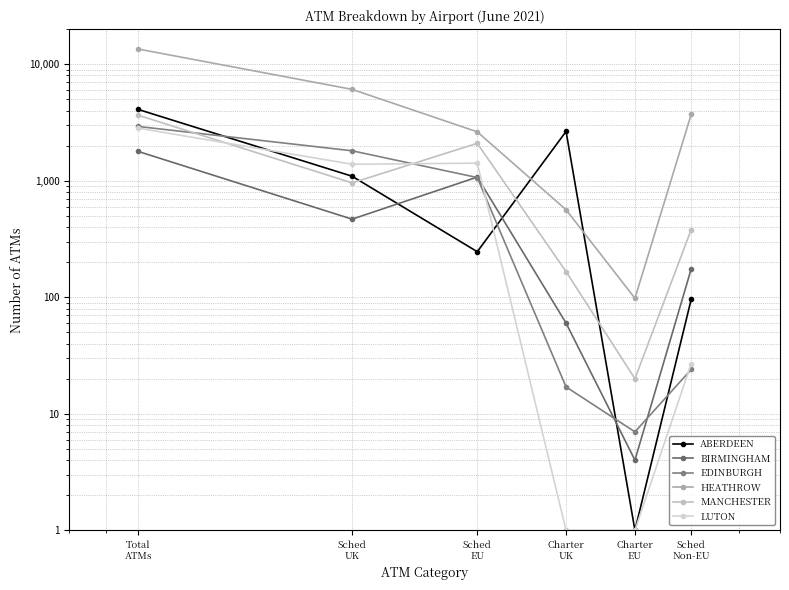

What is the difference between the ABERDEEN values at Sched
Non-EU and Sched
UK?

997